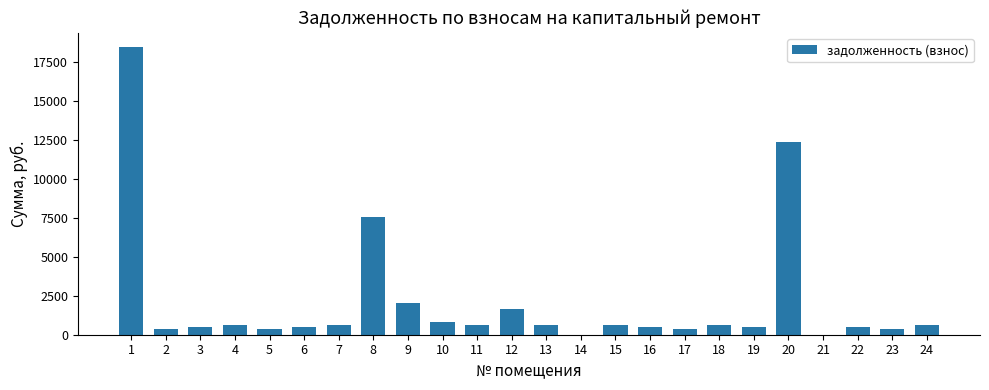

True or false: the data shows 2026.0 at 9.

True